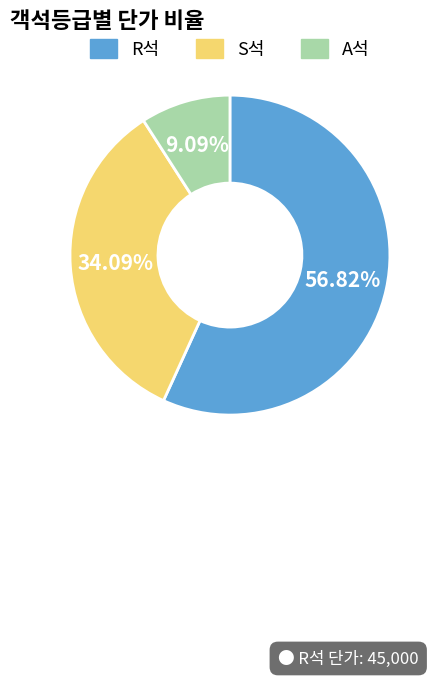

Which category has the smallest portion of the pie?

A석